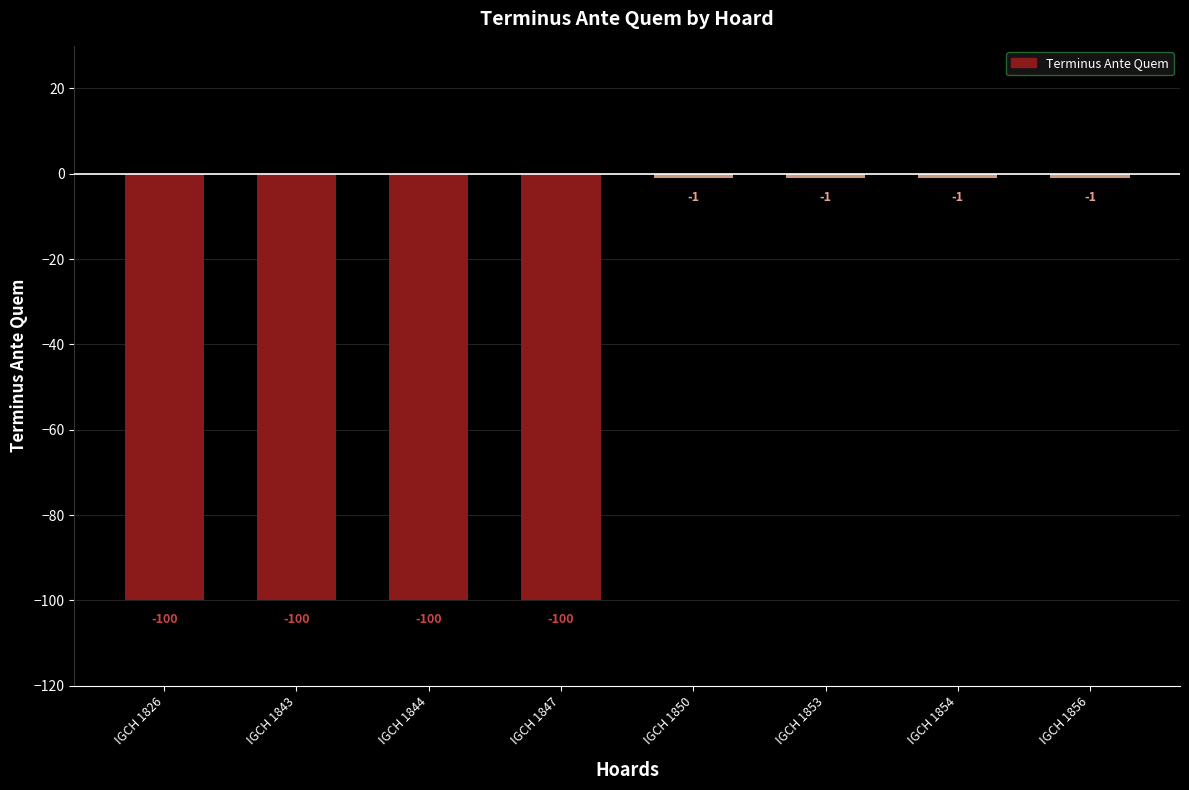

Reading right to left, extract all data points from this chart.

-1	-1	-1	-1	-100	-100	-100	-100